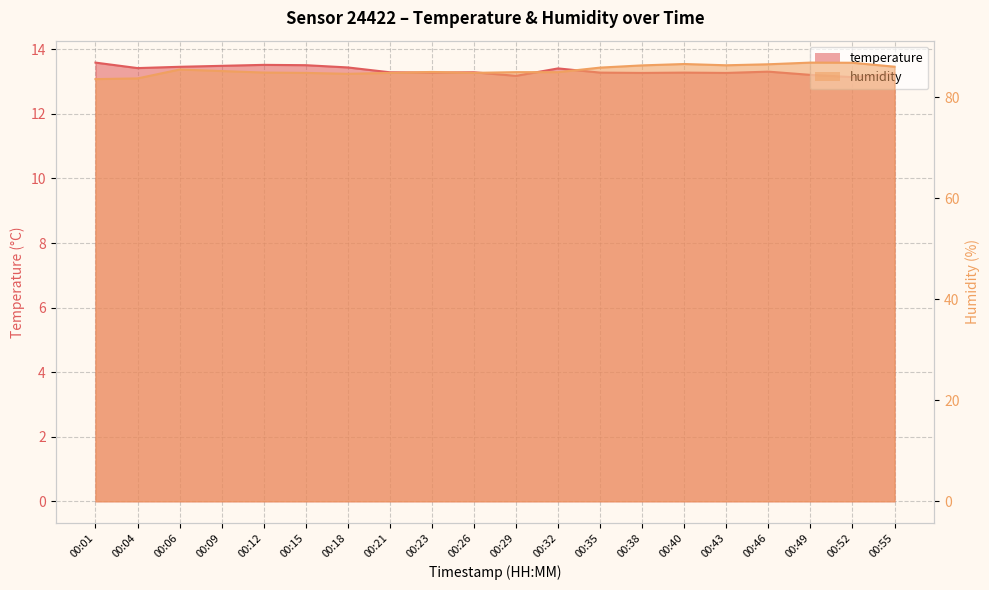

What is the difference between the humidity values at 00:40 and 00:38?

0.3